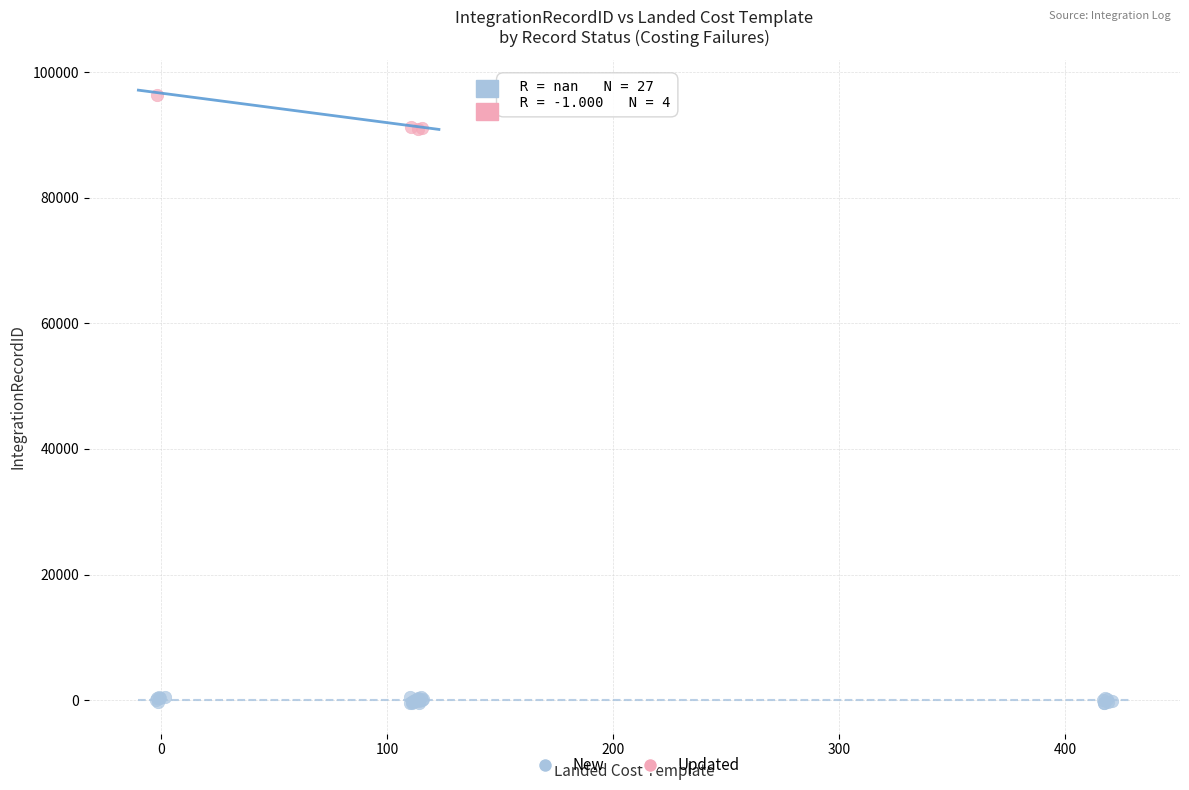

Which series reaches the minimum Y coordinate?

New